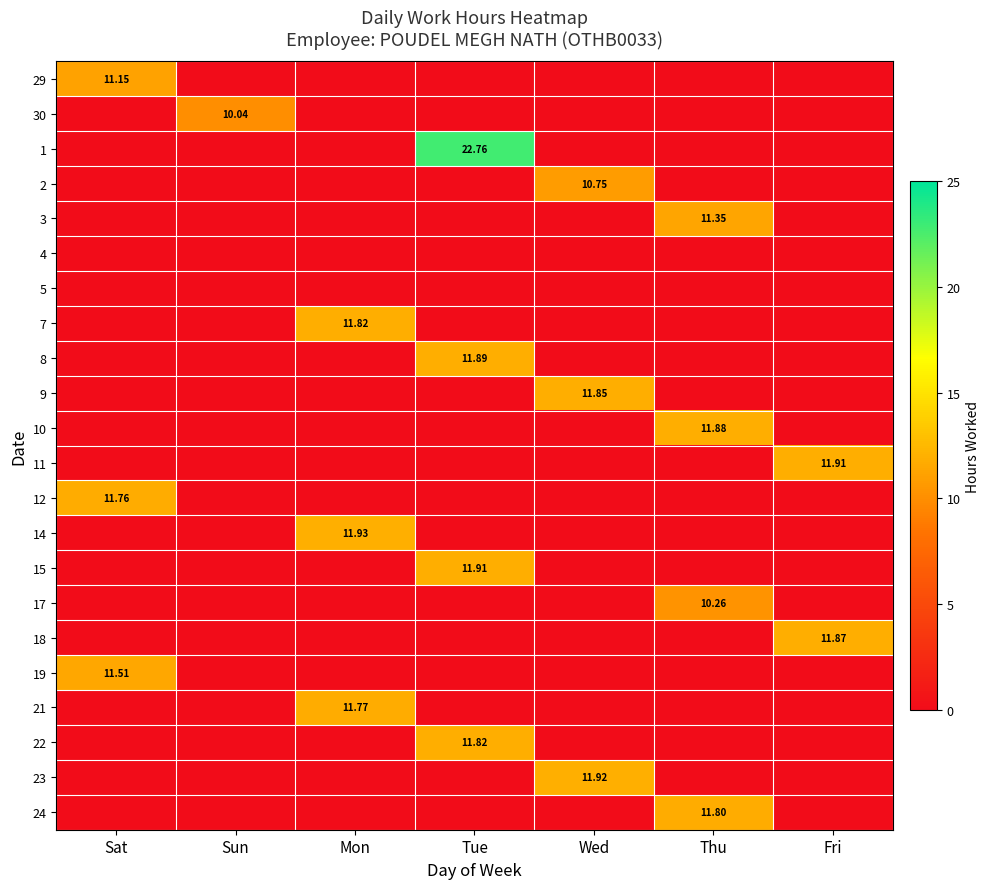

Which has a higher value, Mon or Fri?

Mon